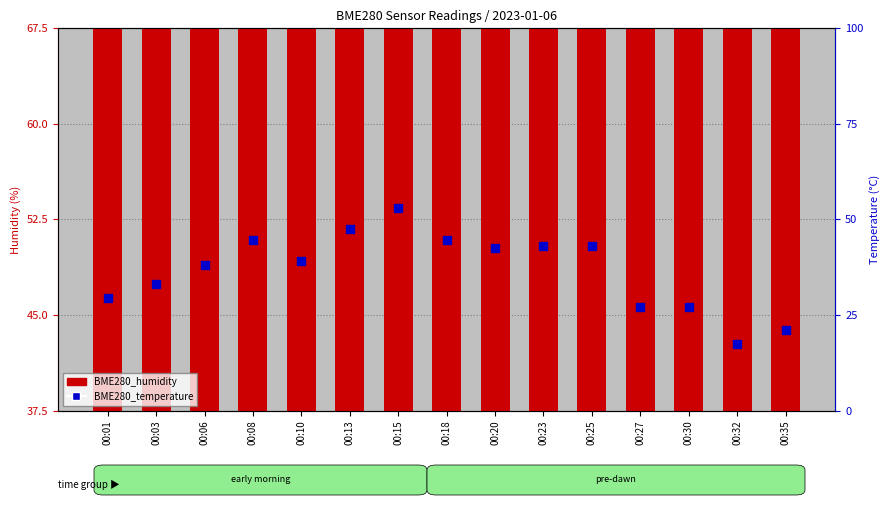

At which category is the sum across all series the highest?

00:15